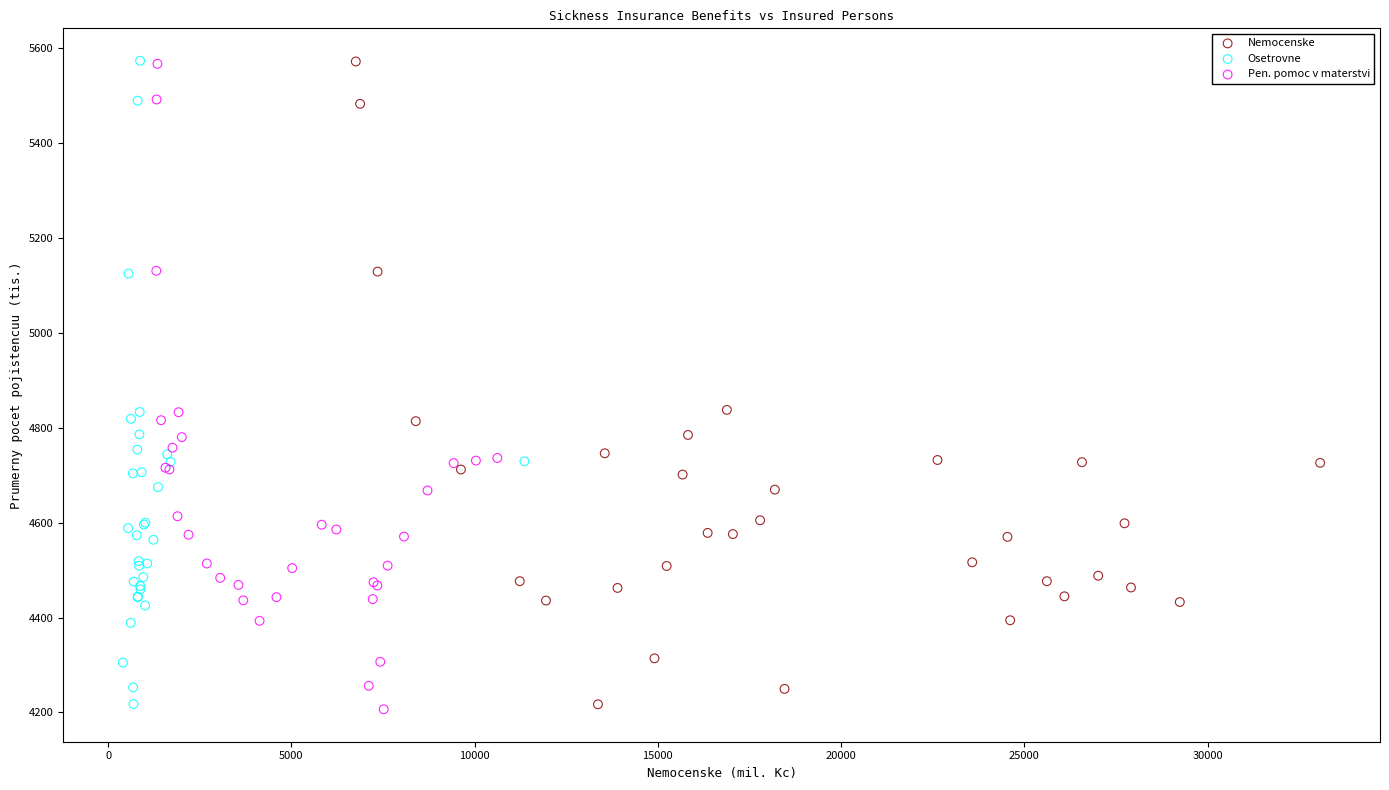

What are all the series names shown in the legend?

Nemocenske, Osetrovne, Pen. pomoc v materstvi